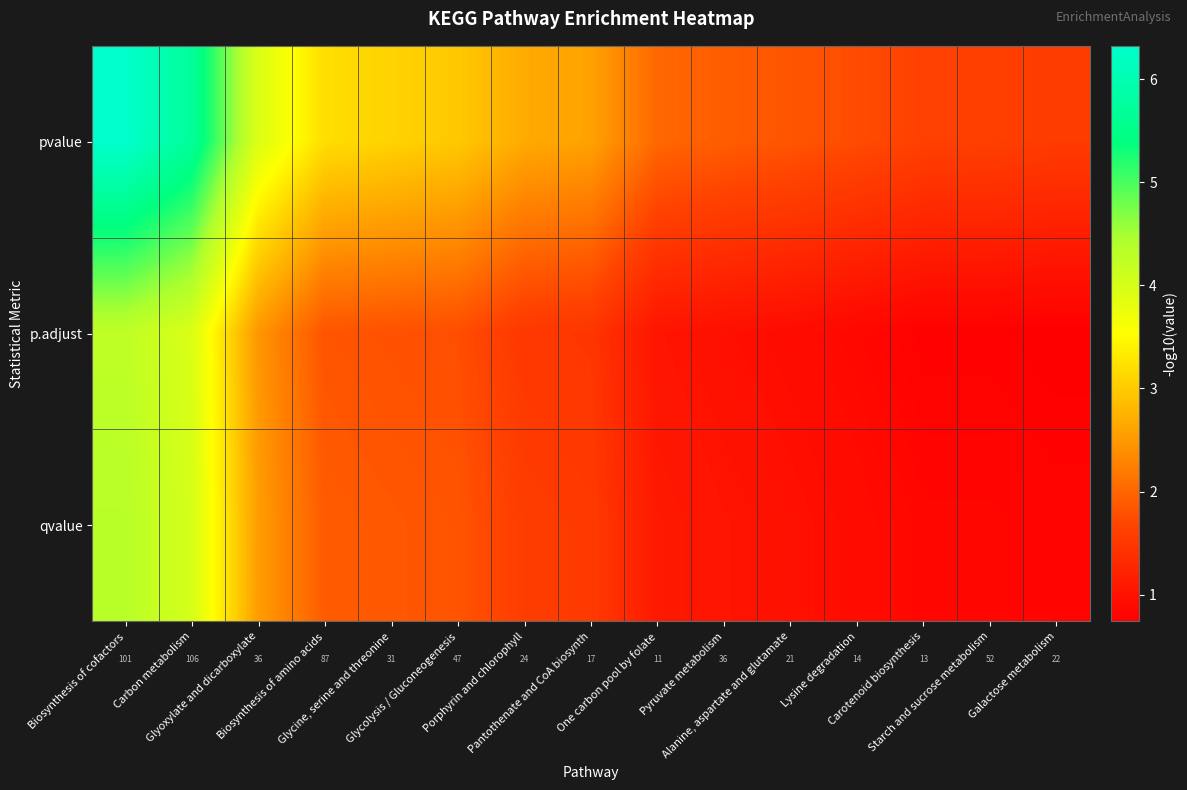

Rank the series by their maximum value, from highest to lowest.

pvalue, qvalue, p.adjust